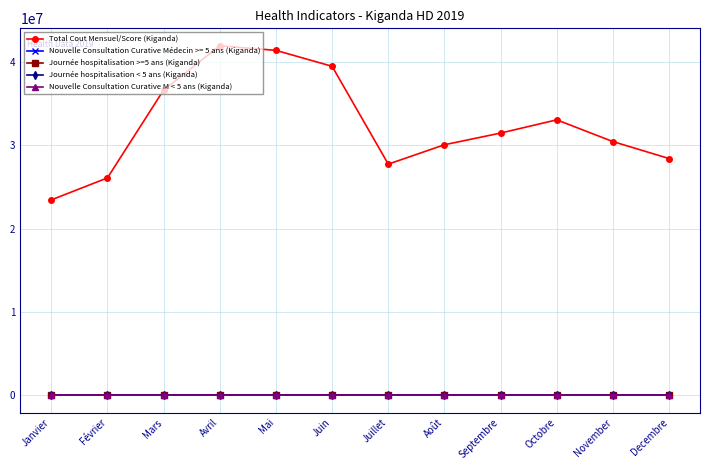

Which series changed the most between Août and Octobre?

Total Cout Mensuel/Score (Kiganda)